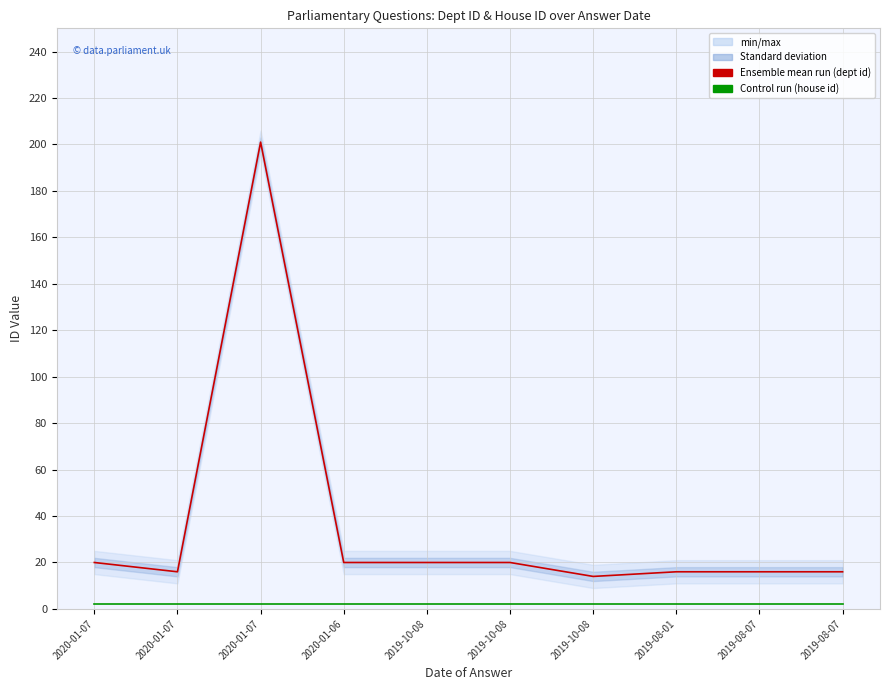

Rank the series at 2020-01-06 from highest to lowest value.

answering dept id, house id